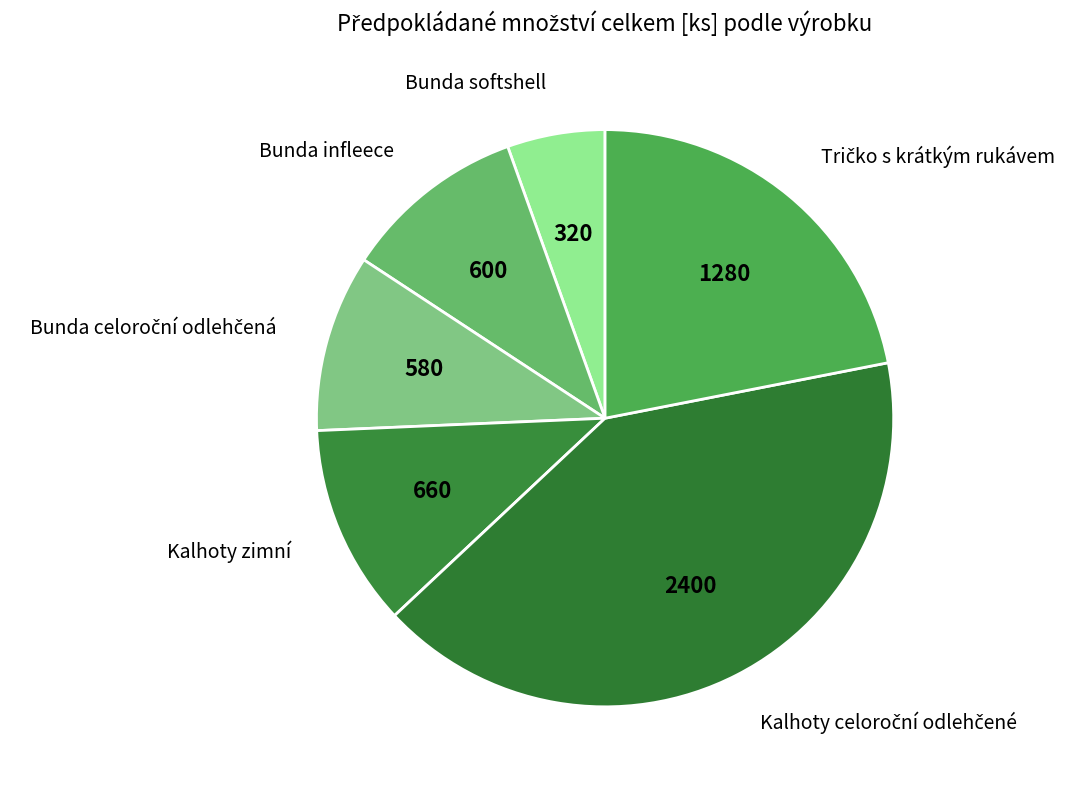

True or false: Kalhoty zimní accounts for 1% of the total.

False